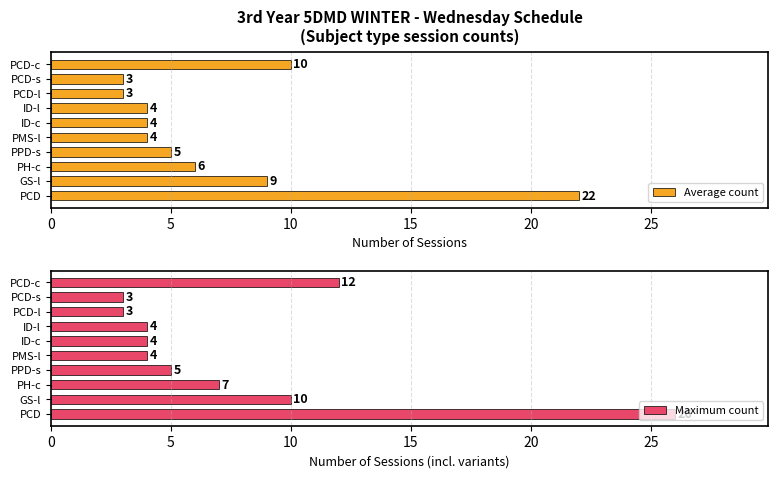

What is the difference between the Average count values at PCD-l and PCD-c?

7